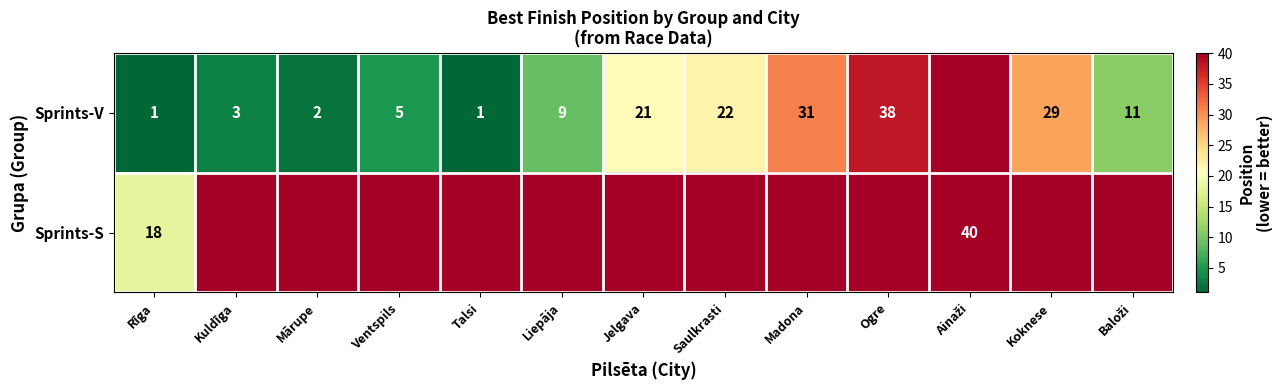

Is it true that Sprints-V equals 29 at Koknese?

True